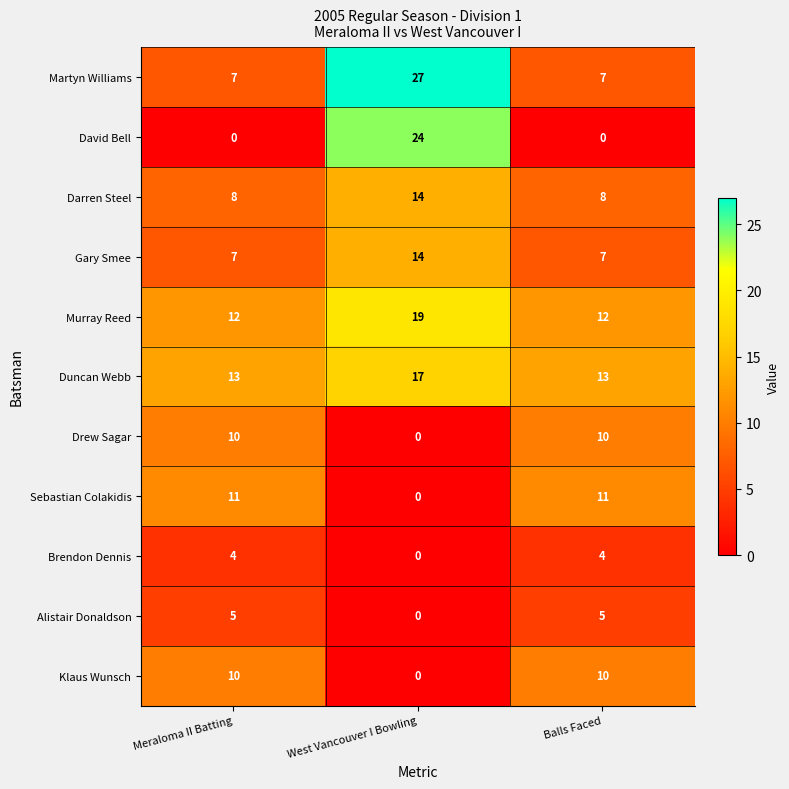

True or false: Brendon Dennis has a value of 2 at Meraloma II Batting.

False